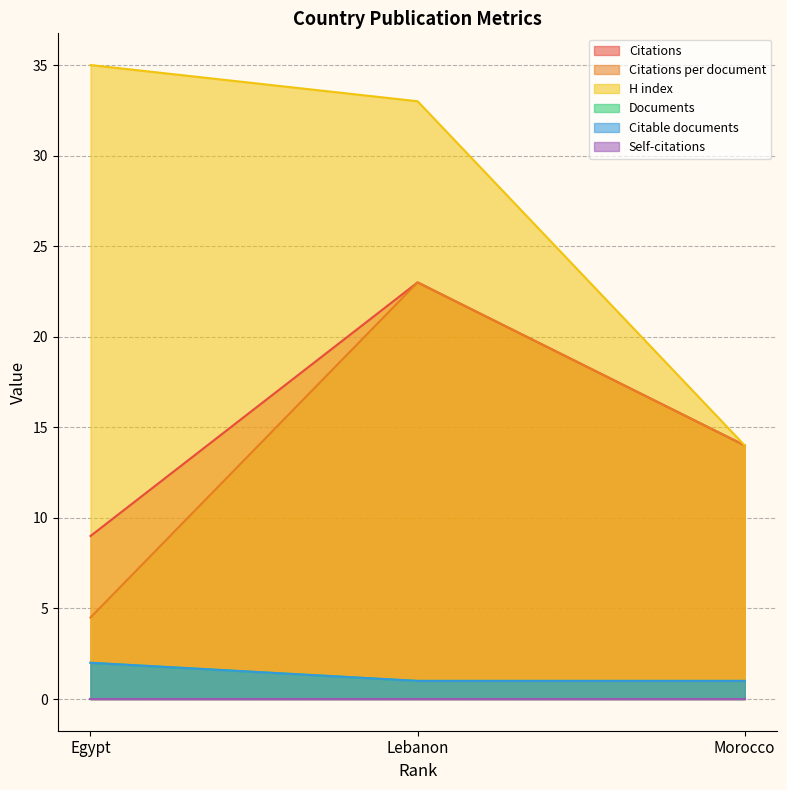

Where does the Citations per document series first go above 14?

Lebanon